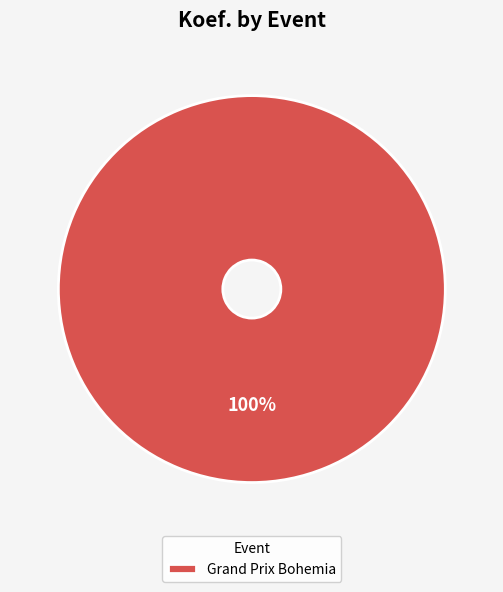

To the nearest percent, what percentage of the pie is Grand Prix Bohemia?

100%